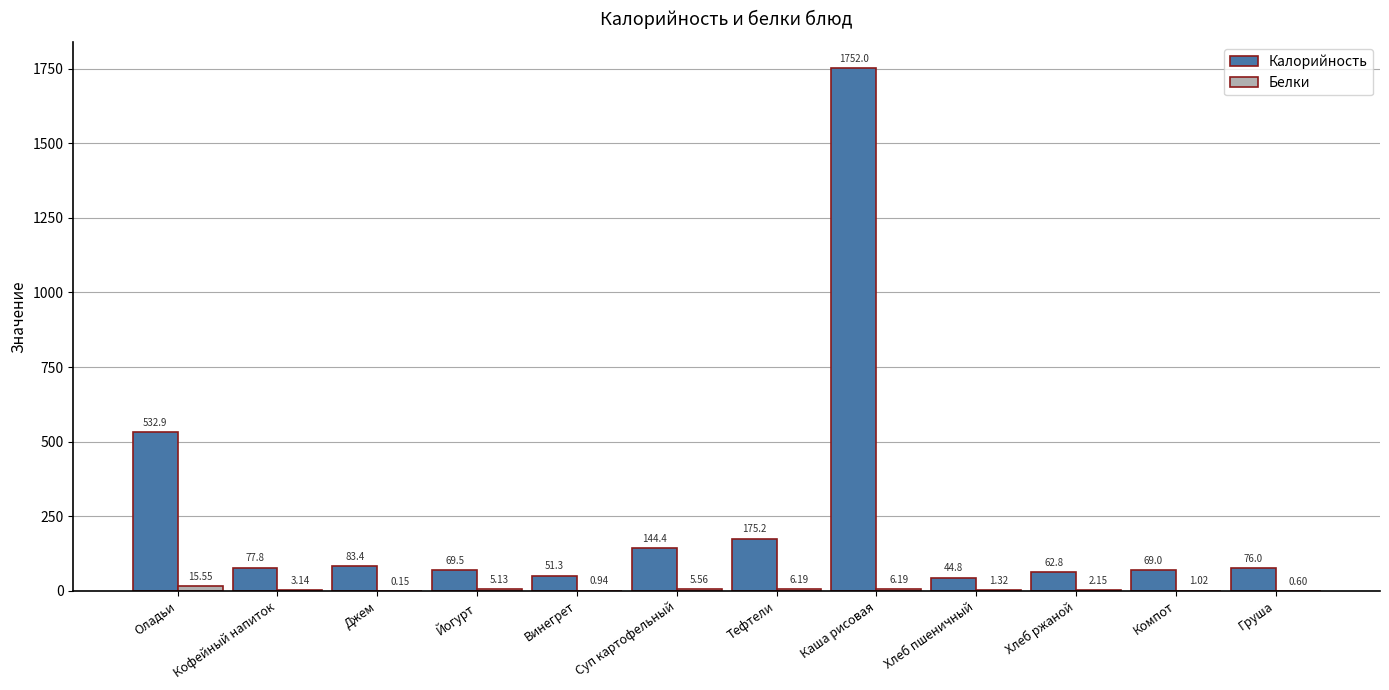

At which label is Калорийность closest to 898?

Оладьи